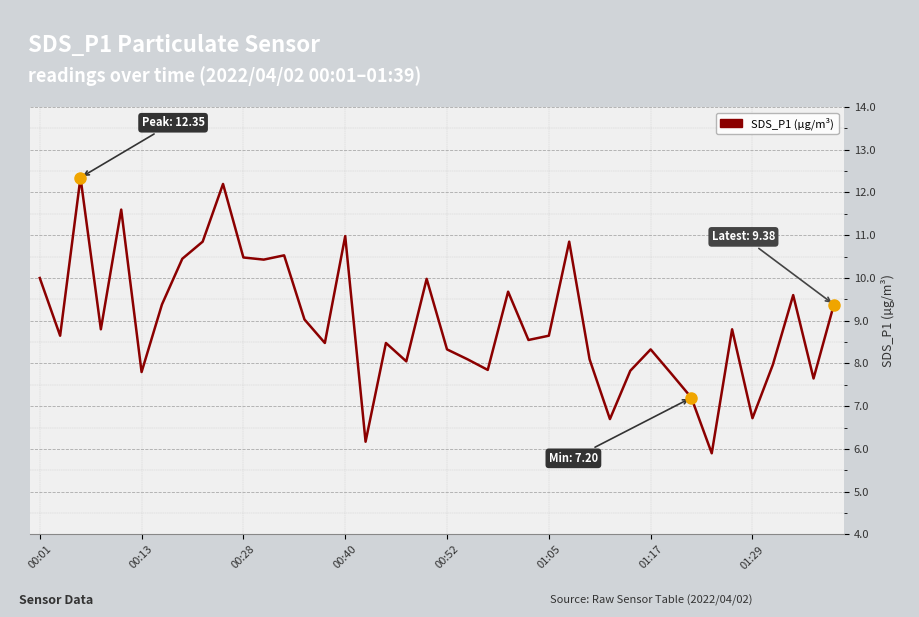

What is the minimum value shown in the chart?

5.9